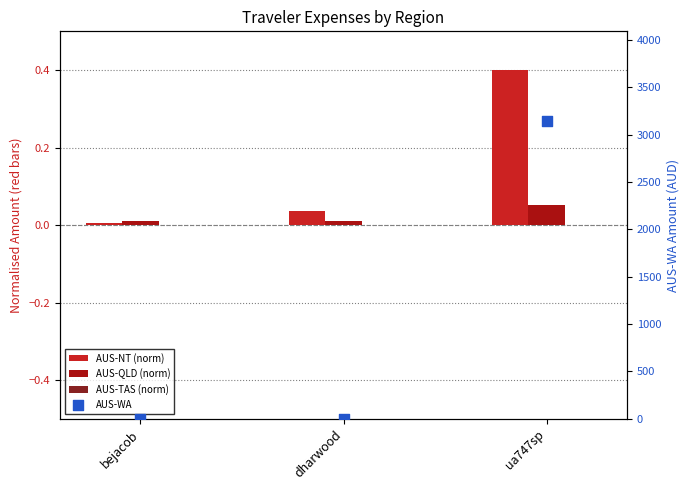

Which series has the largest Y range (max minus min)?

AUS-WA